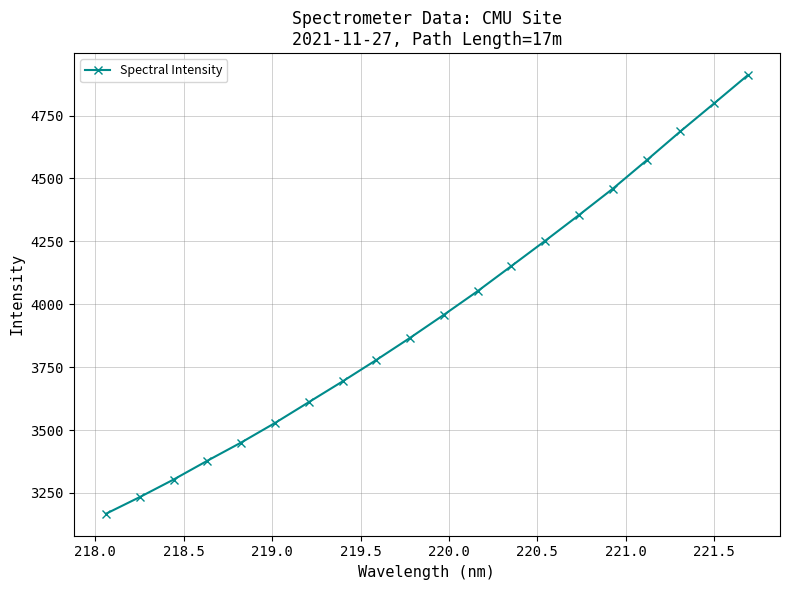

What is the smallest value displayed?

3167.0